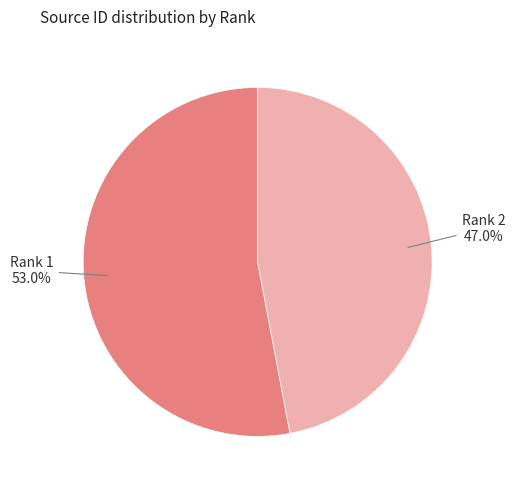

Rank the categories by value from highest to lowest.

Rank 1, Rank 2